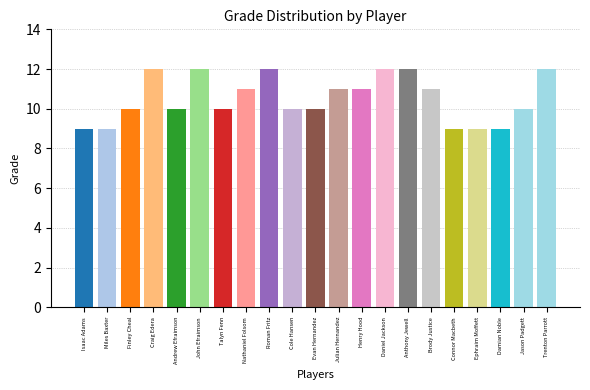

Where does the data first go above 10?

Craig Edera